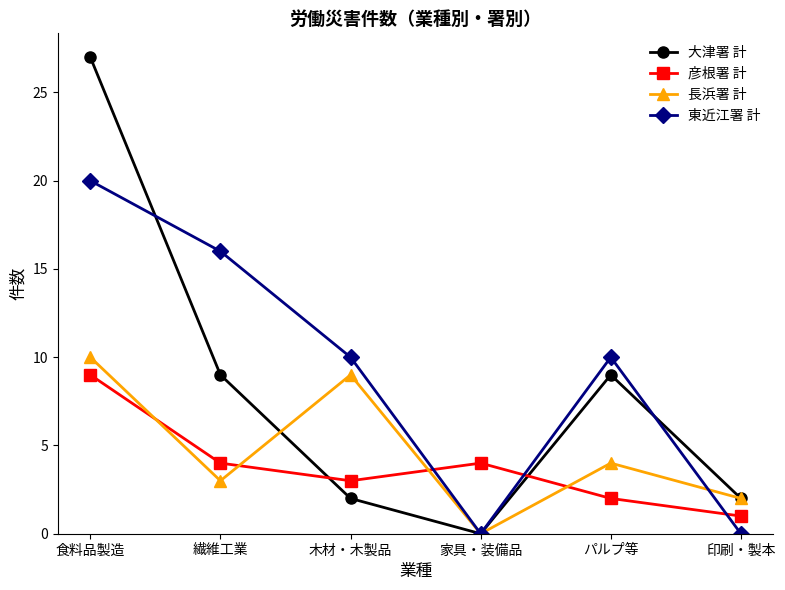

Reading right to left, extract all data points from this chart.

大津署 計: 印刷・製本=2	パルプ等=9	家具・装備品=0	木材・木製品=2	繊維工業=9	食料品製造=27
彦根署 計: 印刷・製本=1	パルプ等=2	家具・装備品=4	木材・木製品=3	繊維工業=4	食料品製造=9
長浜署 計: 印刷・製本=2	パルプ等=4	家具・装備品=0	木材・木製品=9	繊維工業=3	食料品製造=10
東近江署 計: 印刷・製本=0	パルプ等=10	家具・装備品=0	木材・木製品=10	繊維工業=16	食料品製造=20